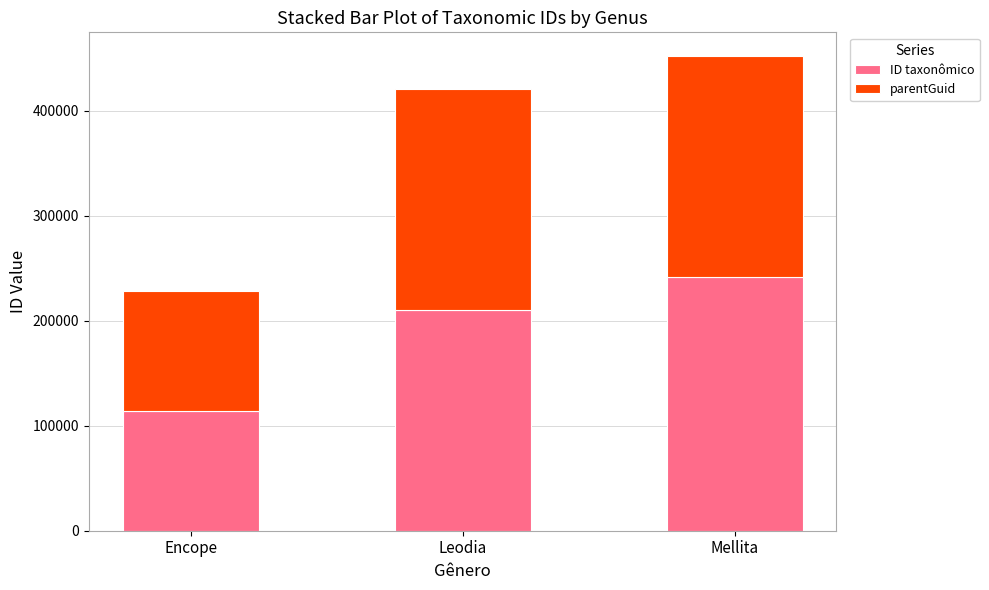

Where is ID taxonômico nearest to the value 177915?

Leodia